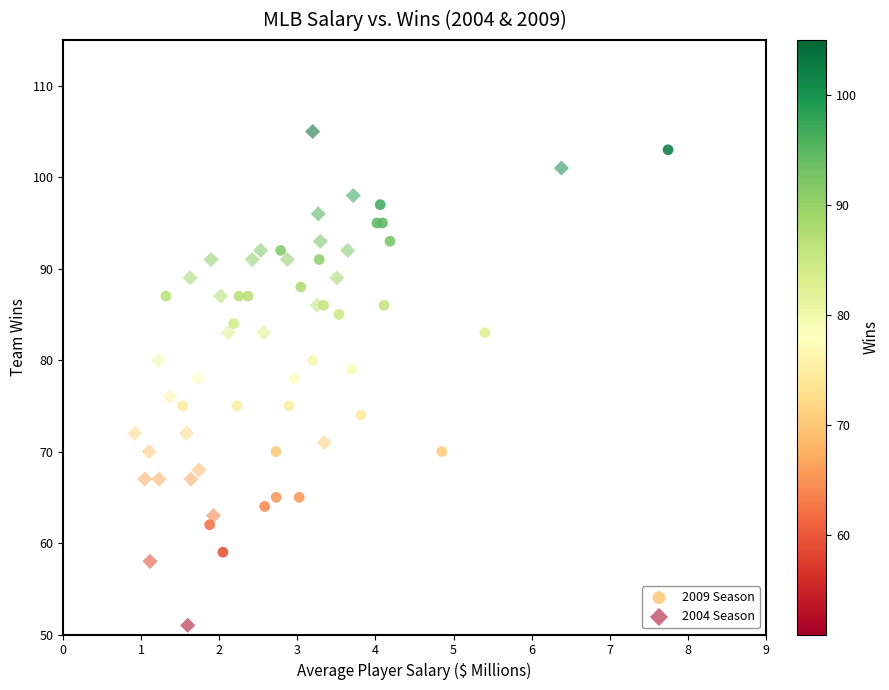

Which series reaches the maximum Y coordinate?

2004 Season